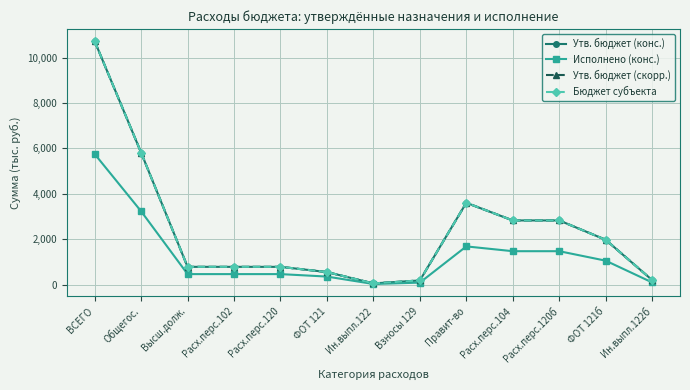

Is it true that Бюджет субъекта equals 197.5 at Ин.выпл.122б?

True